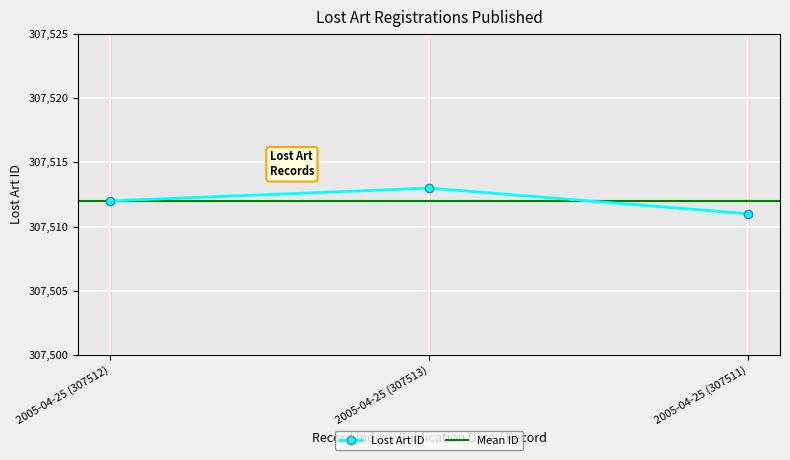

Reading right to left, extract all data points from this chart.

2005-04-25 (307511)=307511	2005-04-25 (307513)=307513	2005-04-25 (307512)=307512